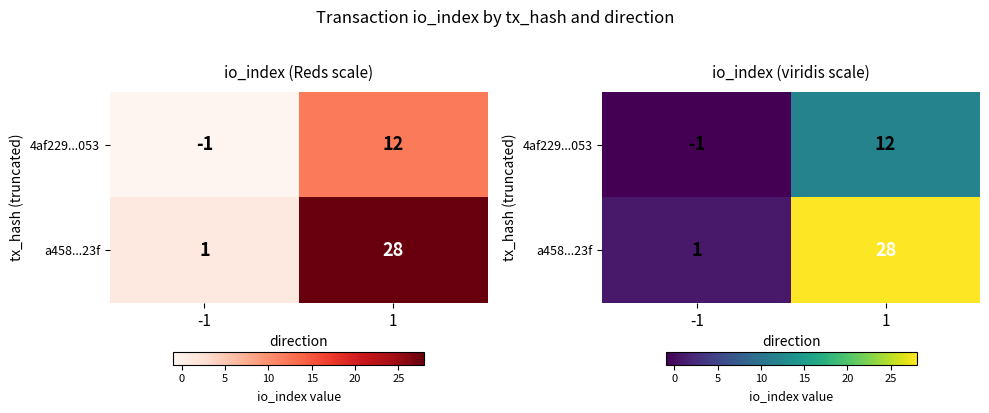

Is the value of a458...23f at -1 greater than the value of 4af229...053 at 1?

No